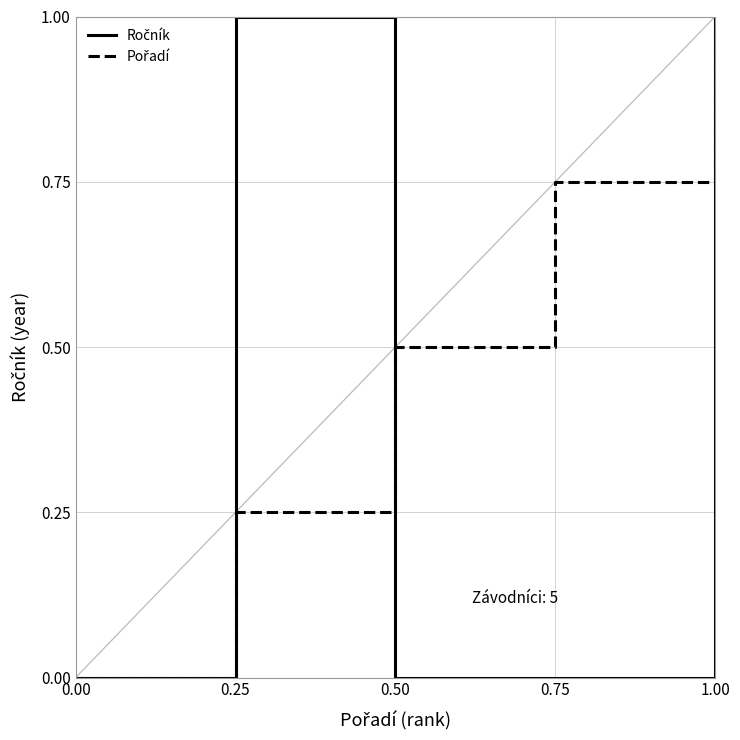

What is the total value across all series at 0.25?

1.2